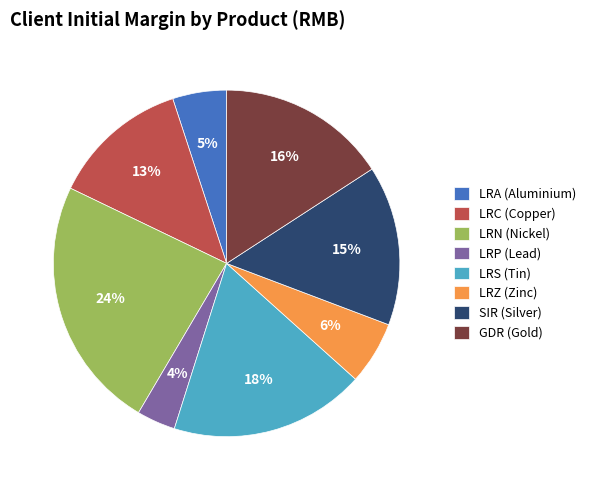

Between LRA (Aluminium) and LRC (Copper), which is larger?

LRC (Copper)